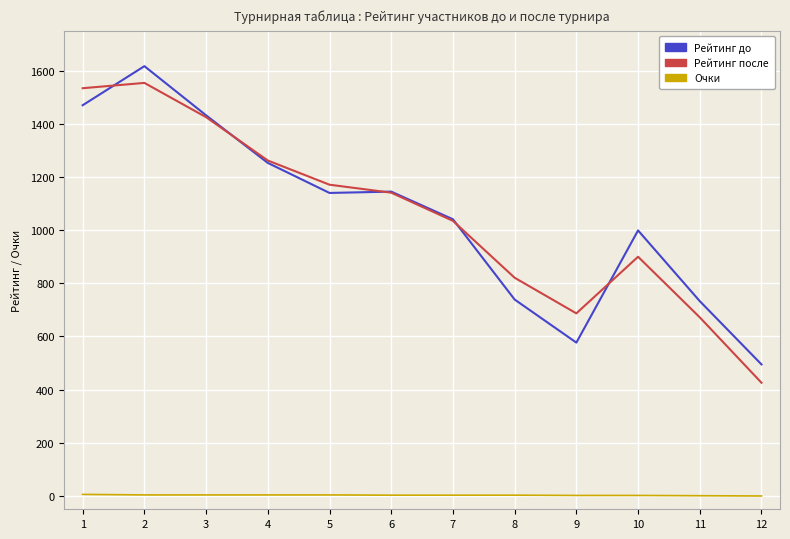

Count the number of categories in the chart.

12